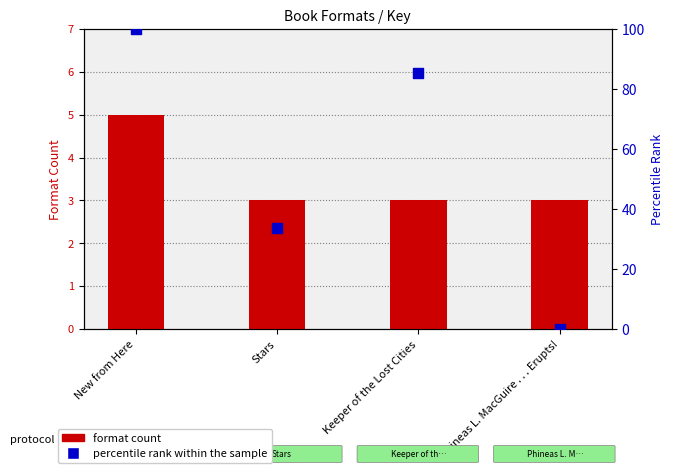

Which series has the largest total across all categories?

percentile rank within the sample